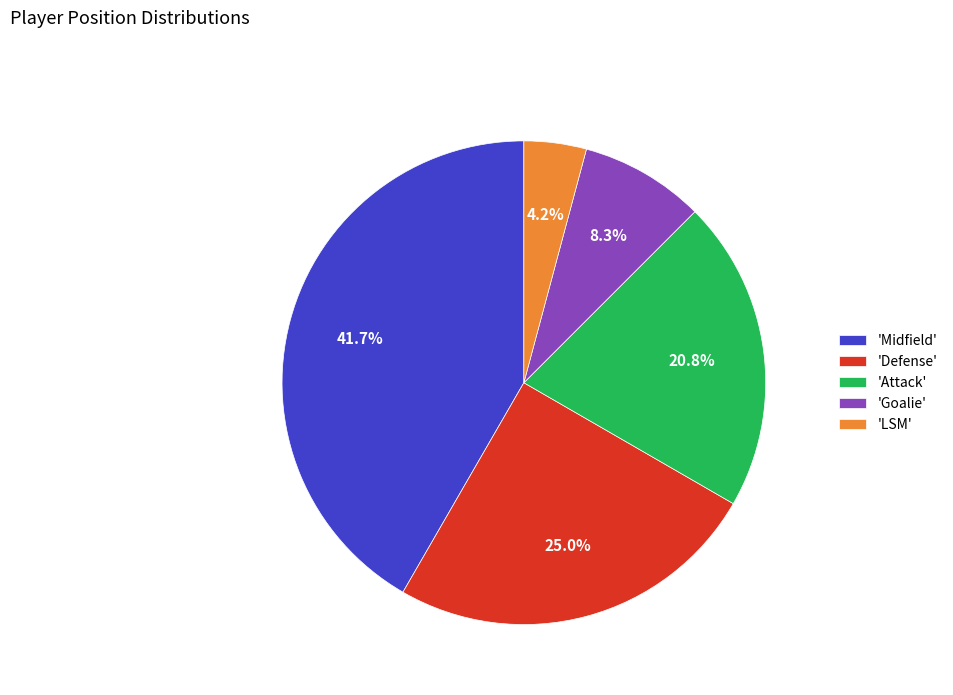

What percentage do 'Attack' and 'Defense' together represent?

45.8%